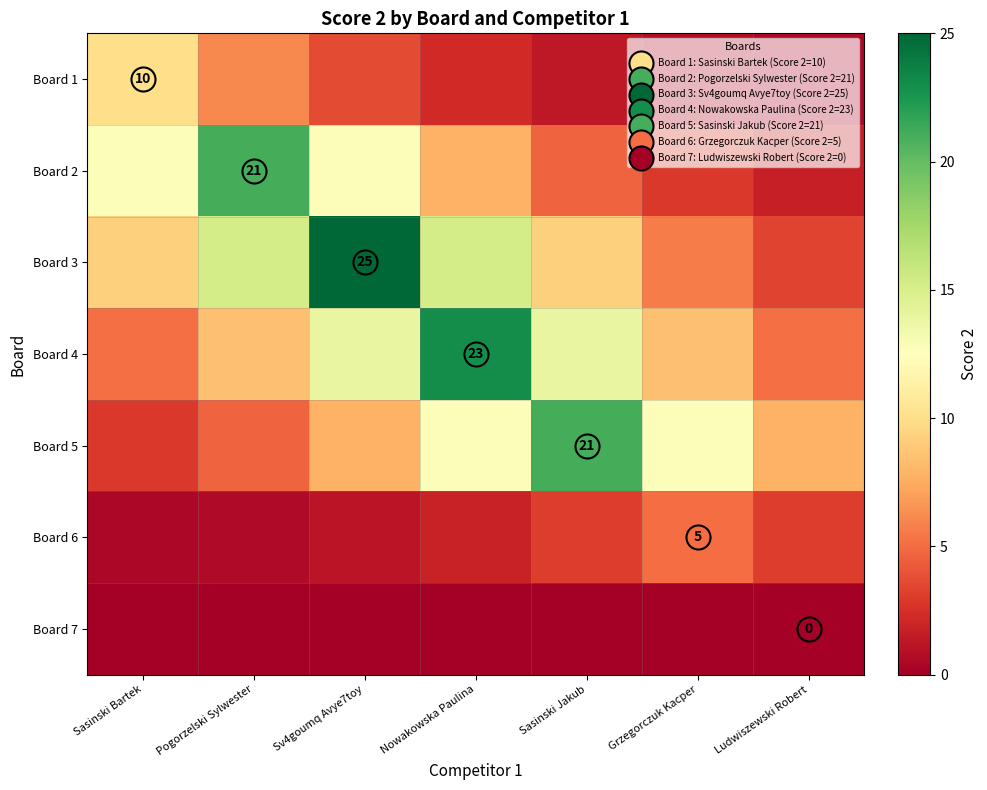

At which label does Board 6 first exceed 1?

Sv4goumq Avye7toy